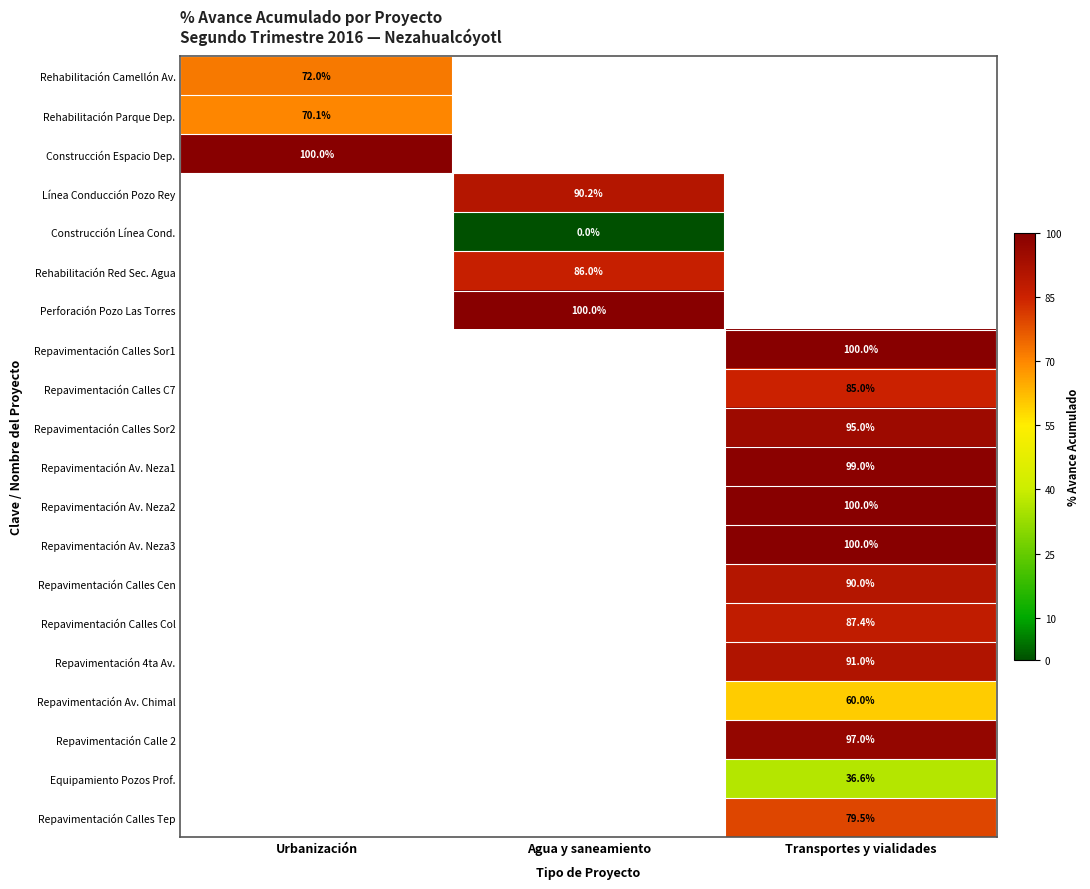

The Repavimentación Av. Neza1 series shows 160.5 at Transportes y vialidades. True or false?

False